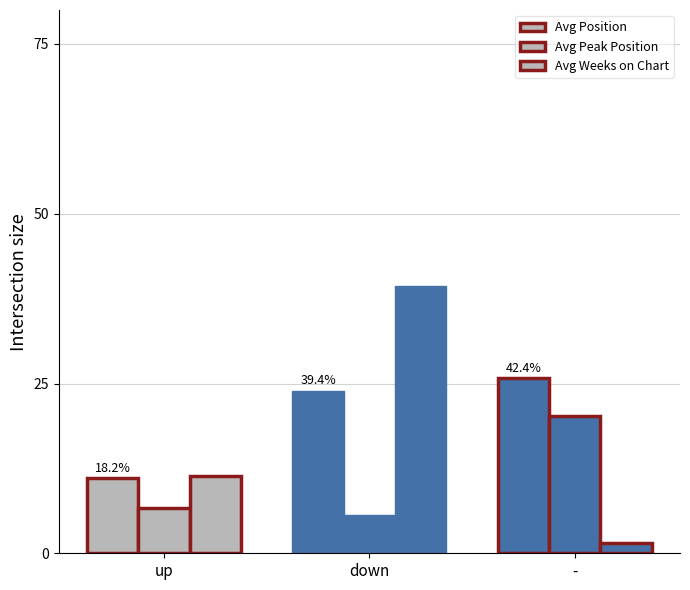

Are the bars horizontal?

No